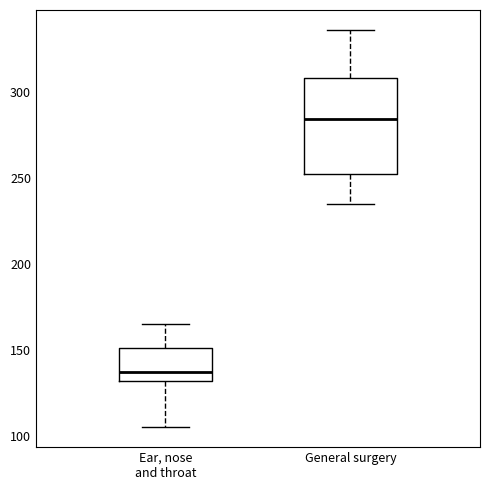

Which box is the tallest, from its lower edge to its upper edge?

General surgery